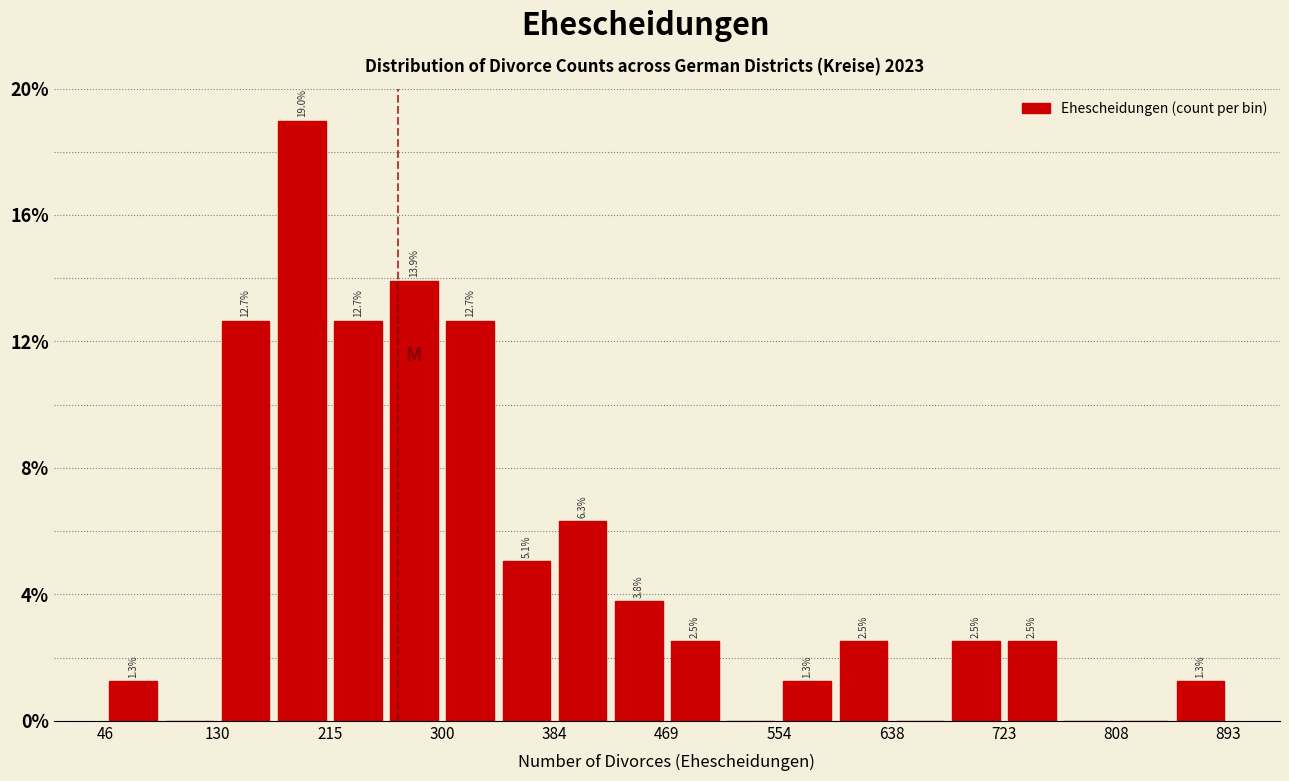

Which range on the x-axis has the tallest bar?

170 to 220